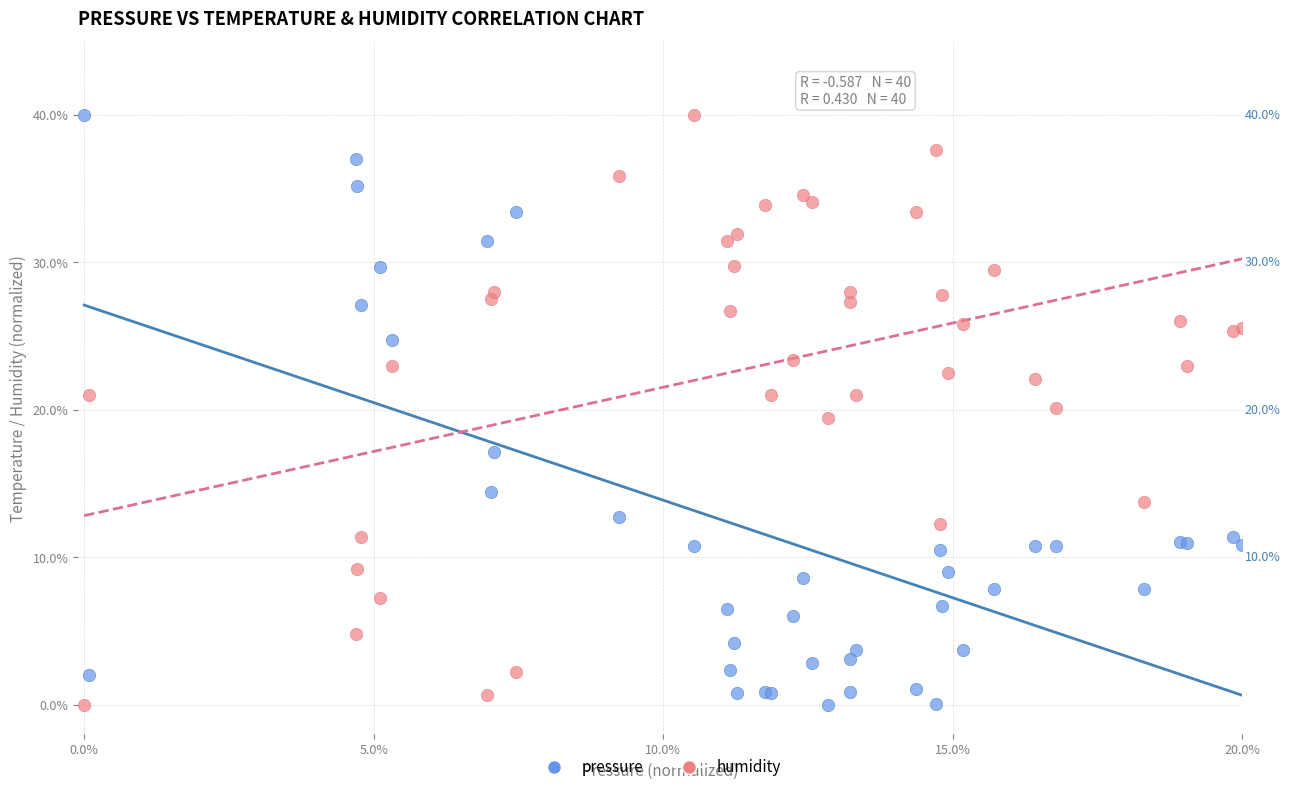

What are all the series names shown in the legend?

pressure, humidity